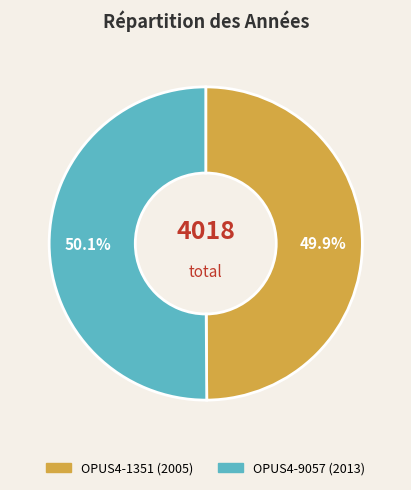

Is there a majority slice in this chart?

Yes